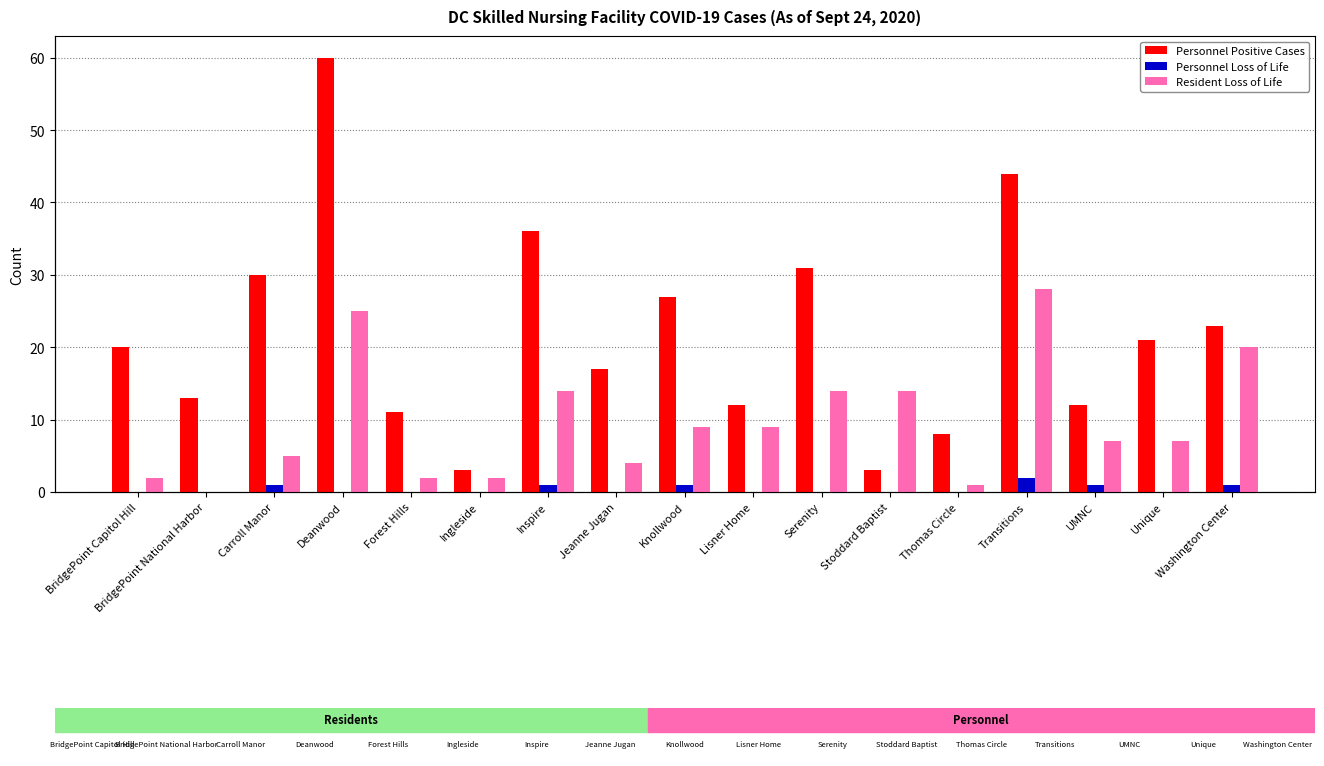

Read the Personnel Positive Cases value at Carroll Manor, to the nearest 10.

30